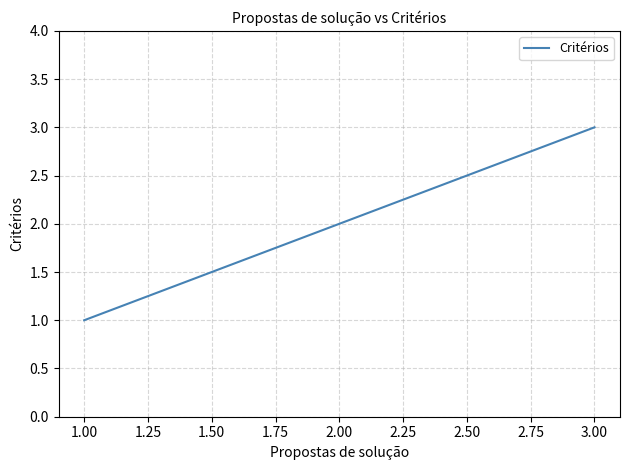

Which category has the highest value across all series?

3.00